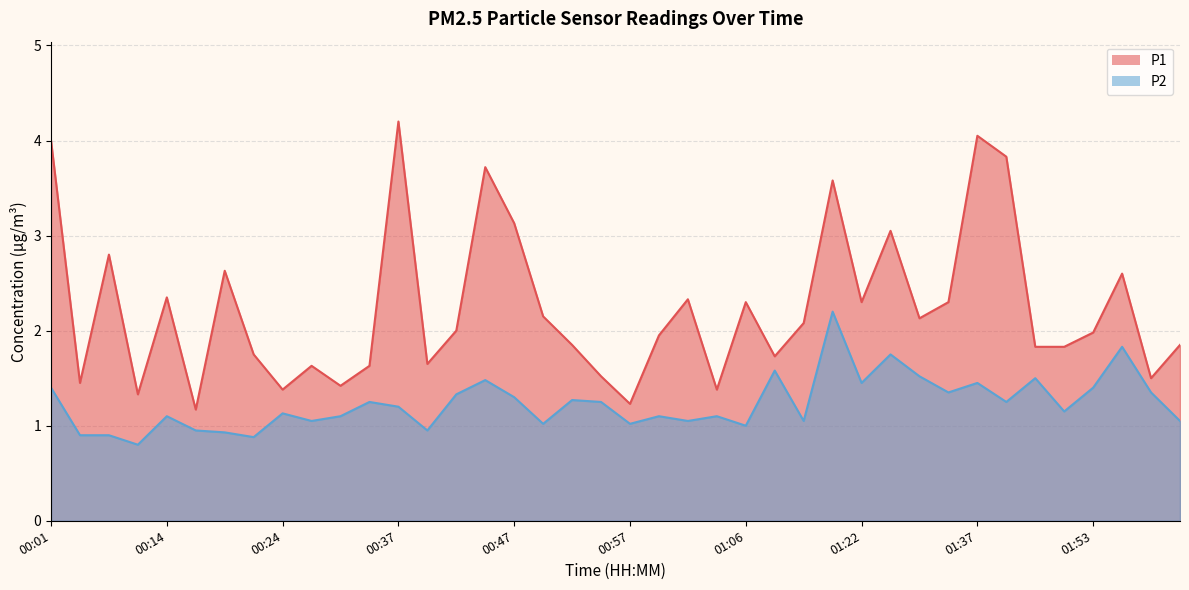

Where is the first local maximum for P1?

00:06